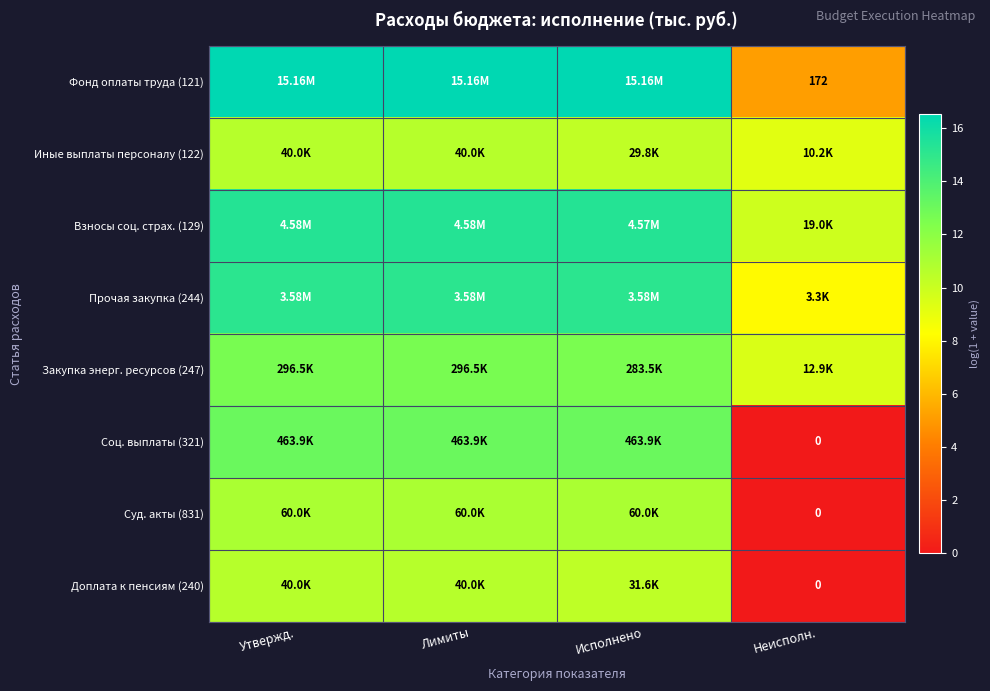

Between Утвержд. and Лимиты, which series saw the biggest shift?

Фонд оплаты труда (121)